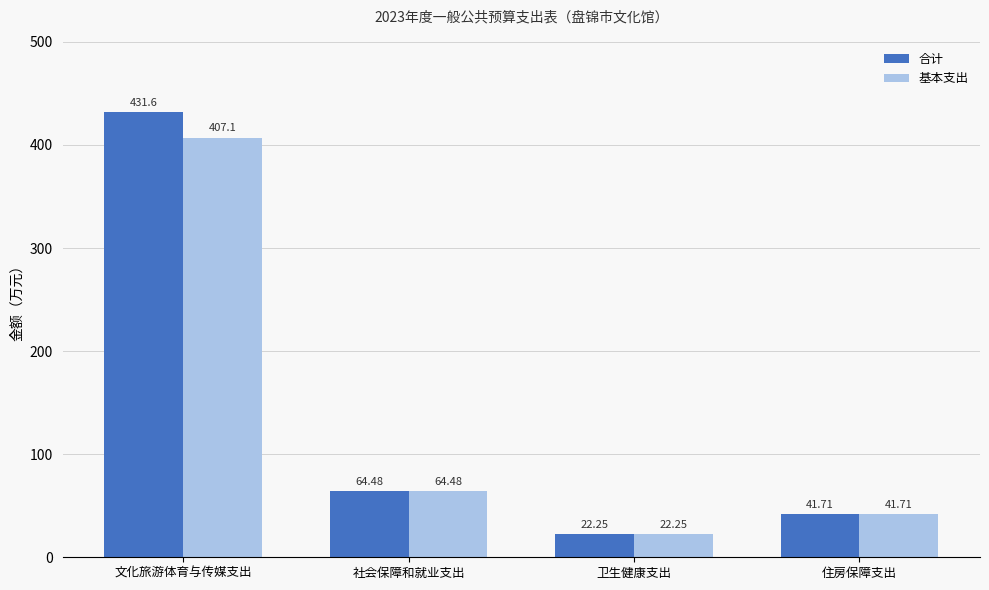

What is the difference between the second highest and minimum values in the 合计 series?

42.2